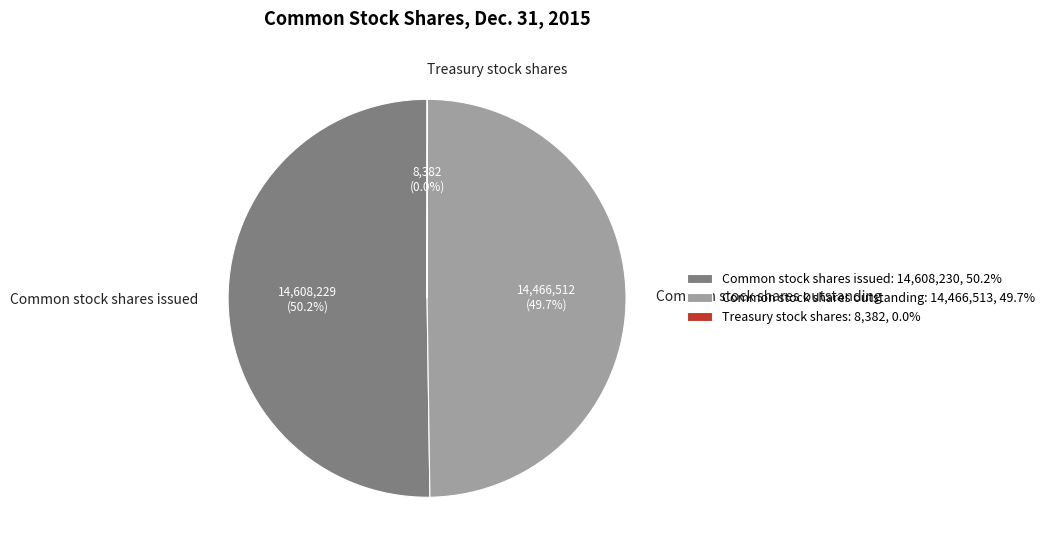

Which category accounts for the majority?

Common stock shares issued